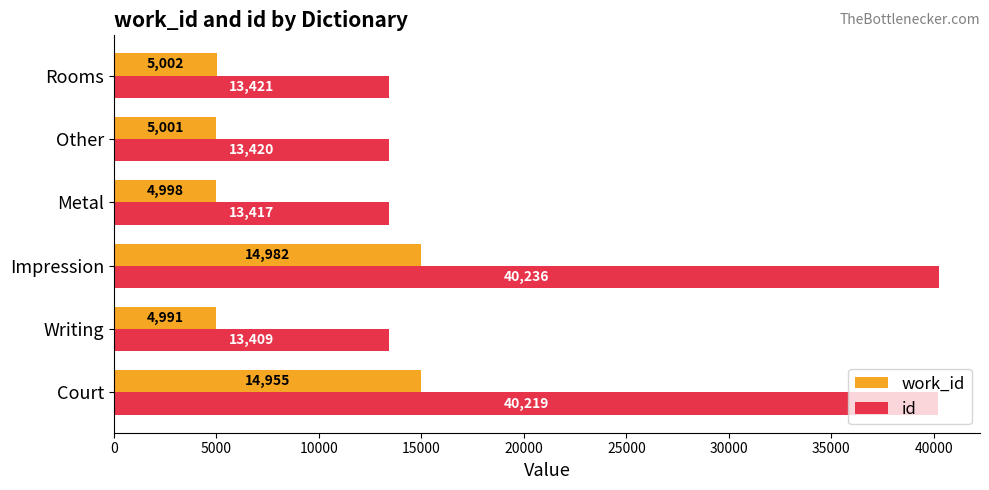

At which category is the sum across all series the highest?

Impression